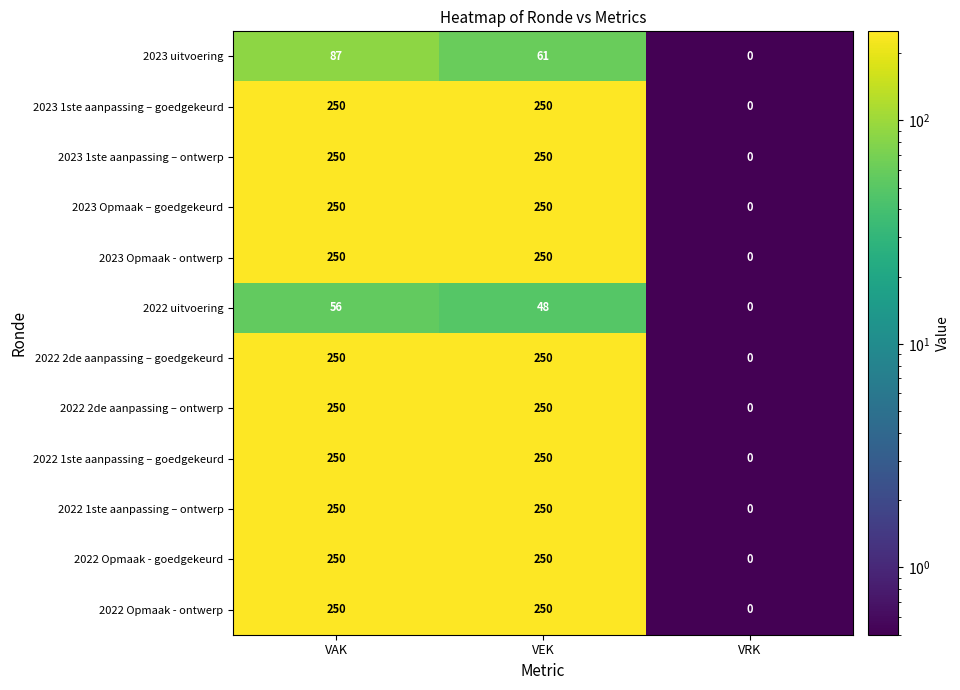

Which category has the highest value in the 2023 uitvoering series?

VAK